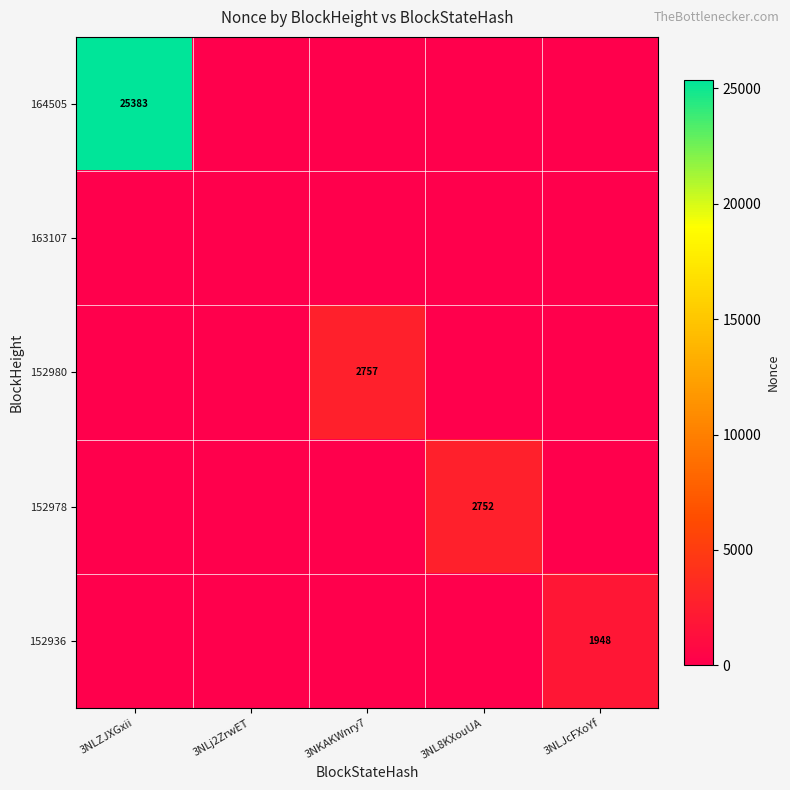

The 152978 series shows 777 at 3NL8KXouUA. True or false?

False